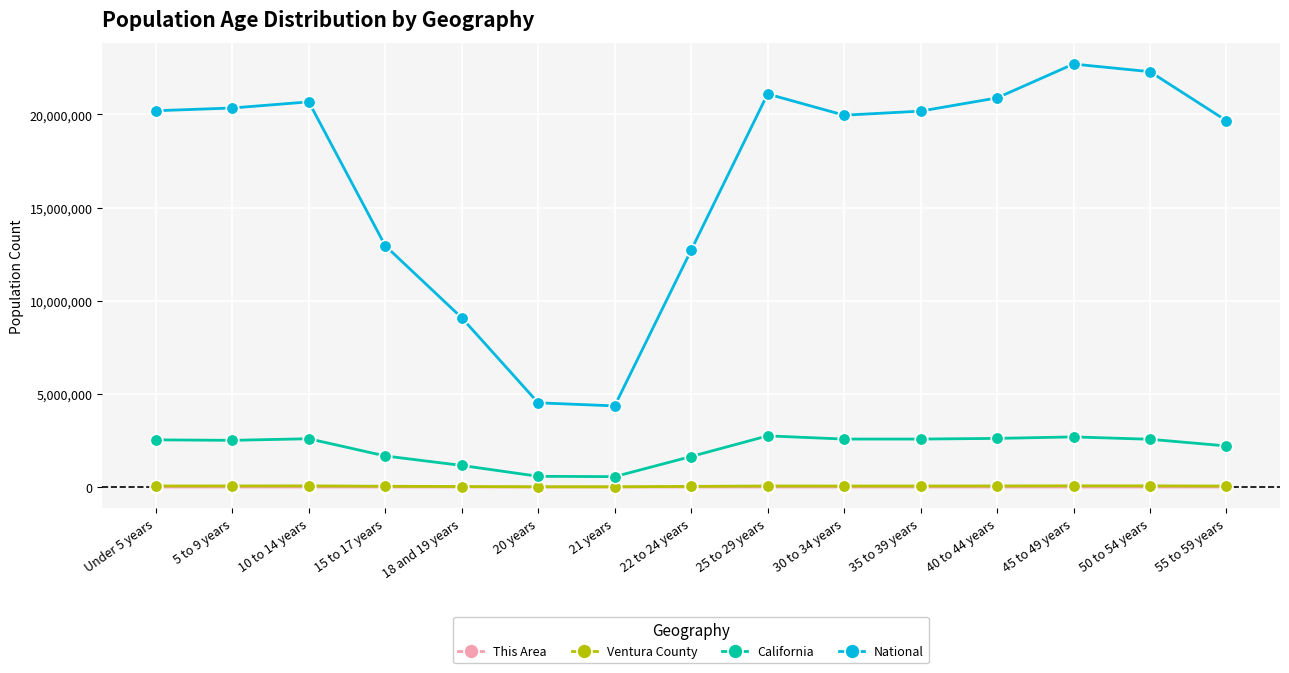

How many distinct data groups are displayed?

4